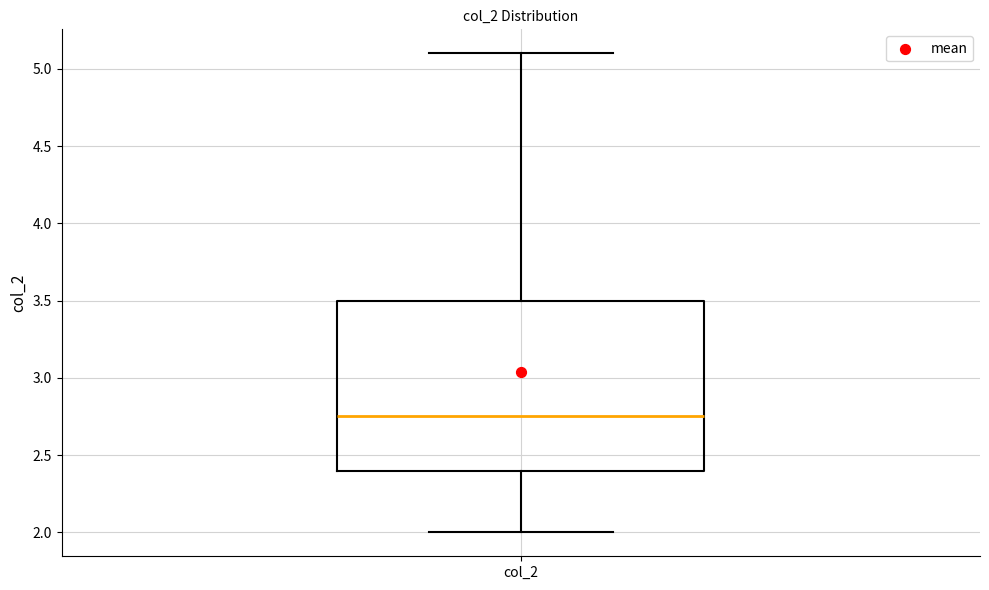

Where does the upper whisker of the box for col_2 end on the y-axis? The values are not printed on the chart, so give them approximately, as read against the axis.

5.10